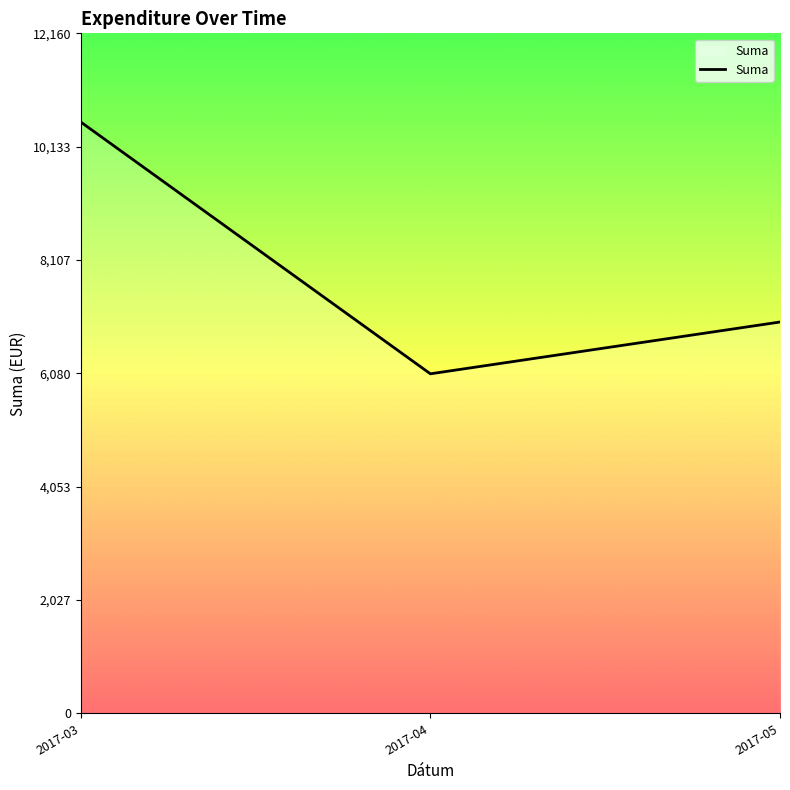

The value at 2017-05 is 6997.8. True or false?

True